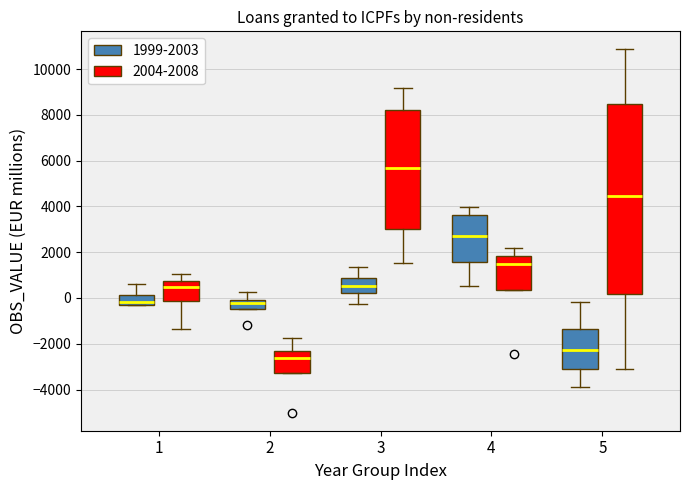

Reading left to right, read every box against the y-axis: the position of its median line, the range the box covers, and the ends of its whiskers. The values are not printed on the chart, so give them approximately, as read against the axis.

1 (1999-2003): median -200 (just above the box's lower edge), box -200 to 200, whiskers -400 to 600
1 (2004-2008): median 400, box -200 to 800, whiskers -1400 to 1000
2 (1999-2003): median -200, box -400 to 0, whiskers -400 to 200
2 (2004-2008): median -2600, box -3200 to -2400, whiskers -3200 to -1800
3 (1999-2003): median 600, box 200 to 800, whiskers -200 to 1400
3 (2004-2008): median 5600, box 3000 to 8200, whiskers 1600 to 9200
4 (1999-2003): median 2800, box 1600 to 3600, whiskers 600 to 4000
4 (2004-2008): median 1400, box 400 to 1800, whiskers 400 to 2200
5 (1999-2003): median -2200, box -3000 to -1400, whiskers -3800 to -200
5 (2004-2008): median 4400, box 200 to 8400, whiskers -3000 to 10800